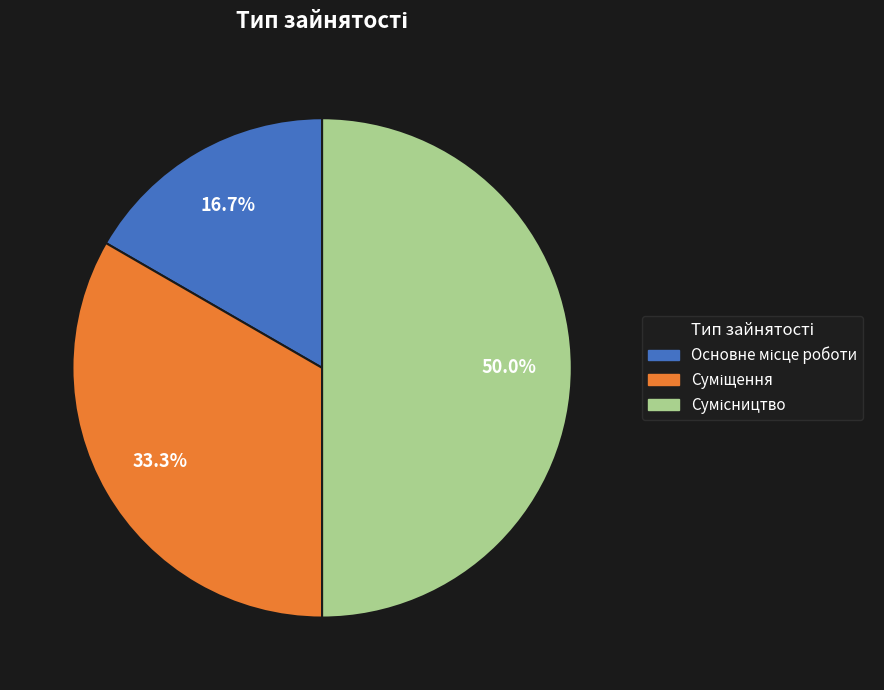

What percentage do Суміщення and Основне місце роботи together represent?

50.0%